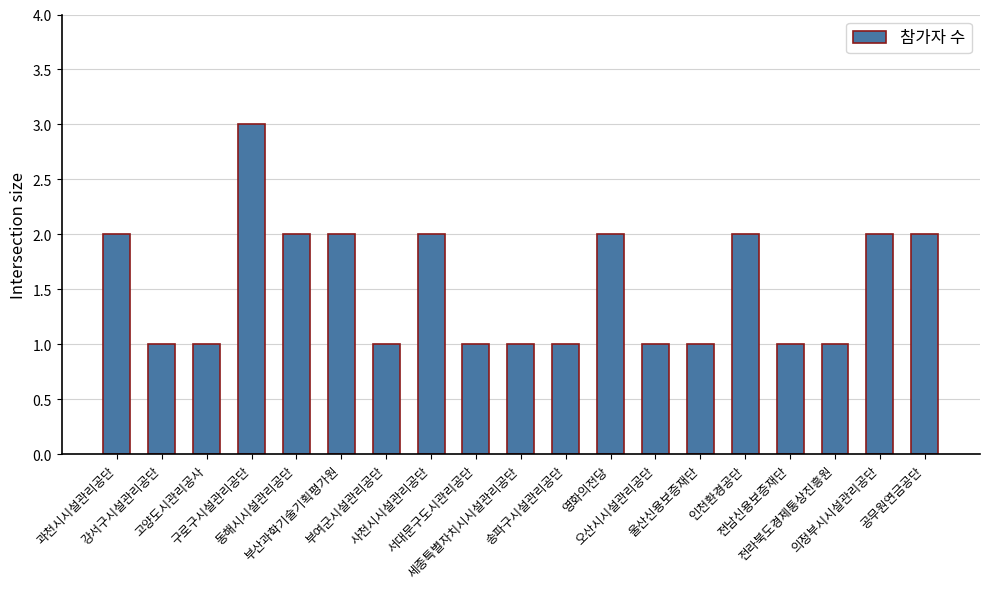

What value does the data have at 의정부시시설관리공단?

2